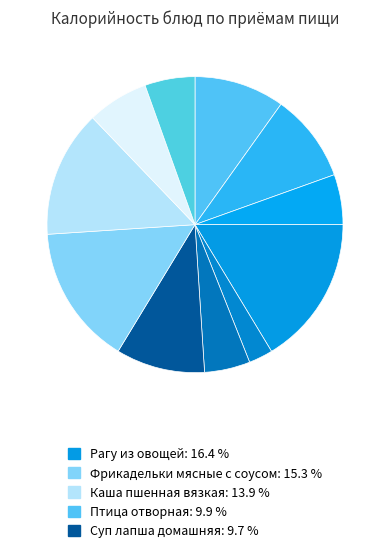

How many segments does this pie chart have?

11